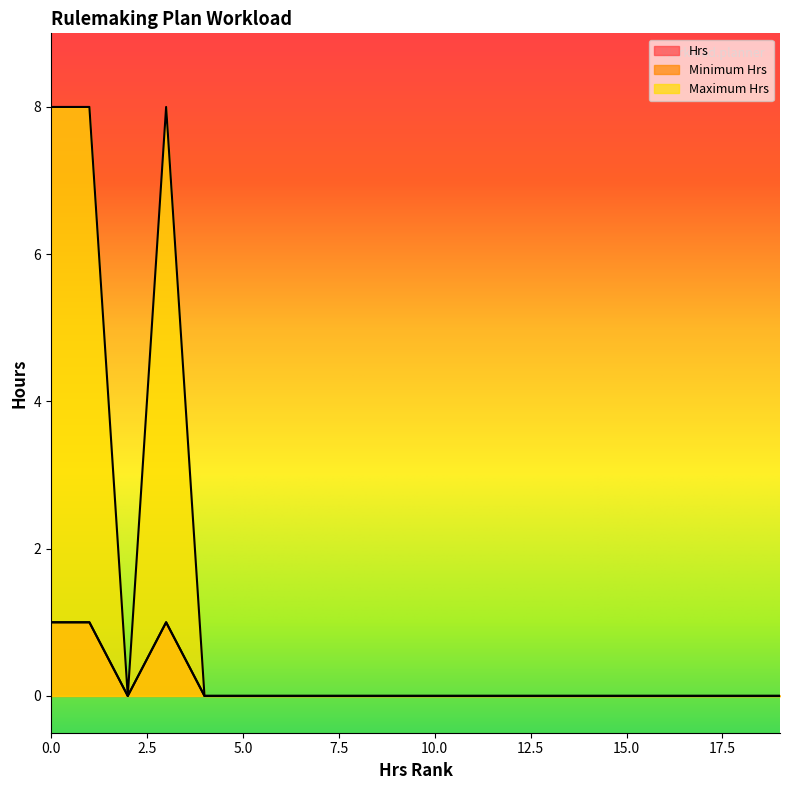

How many data points does each series have?

20